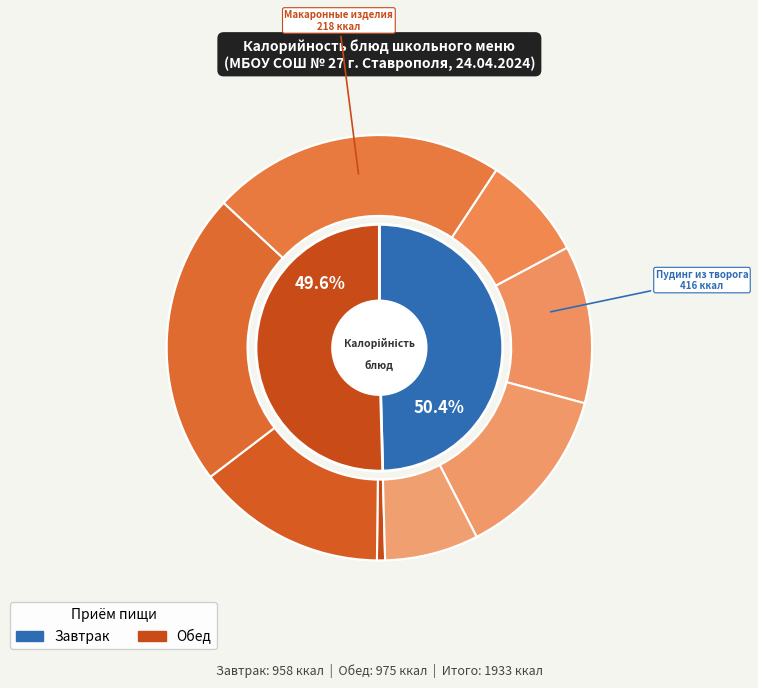

Between Хлеб пшеничный (обед) and Хлеб ржаной (завтрак), which is larger?

Хлеб ржаной (завтрак)